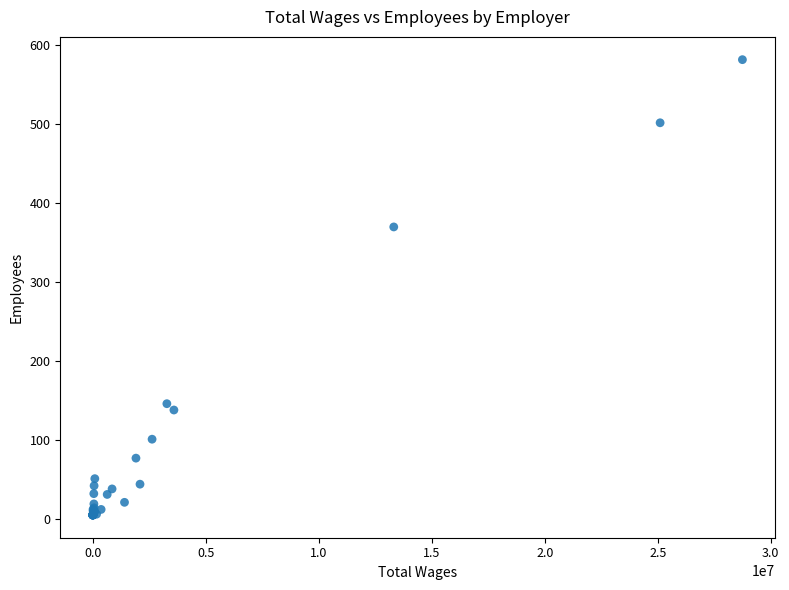

What Y value in the scatter plot is closest to 293?

370